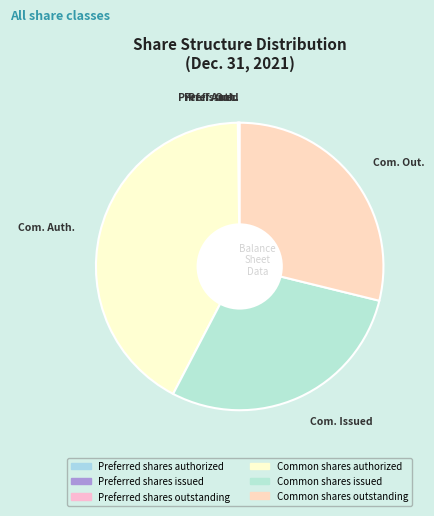

Which category has the smallest portion of the pie?

Preferred shares authorized